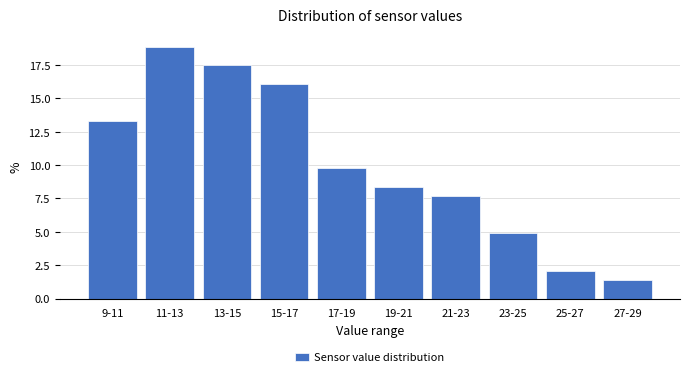

Reading right to left, extract all data points from this chart.

27-29=1.4	25-27=2.1	23-25=4.9	21-23=7.7	19-21=8.4	17-19=9.8	15-17=16.1	13-15=17.5	11-13=18.9	9-11=13.3